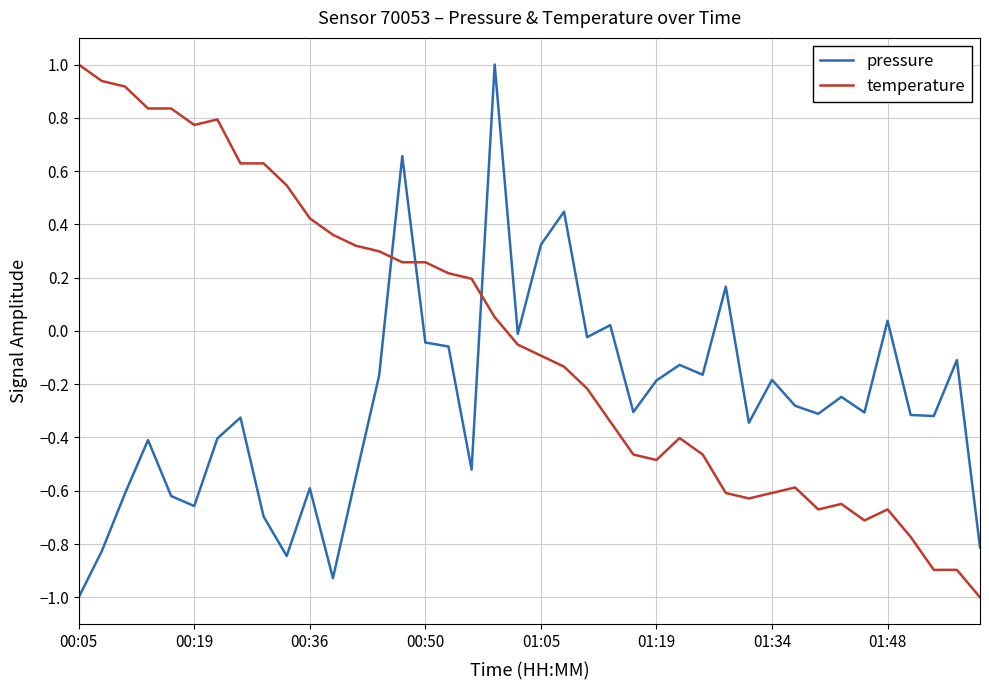

What is the difference between the maximum and minimum values in the temperature series?

2.0